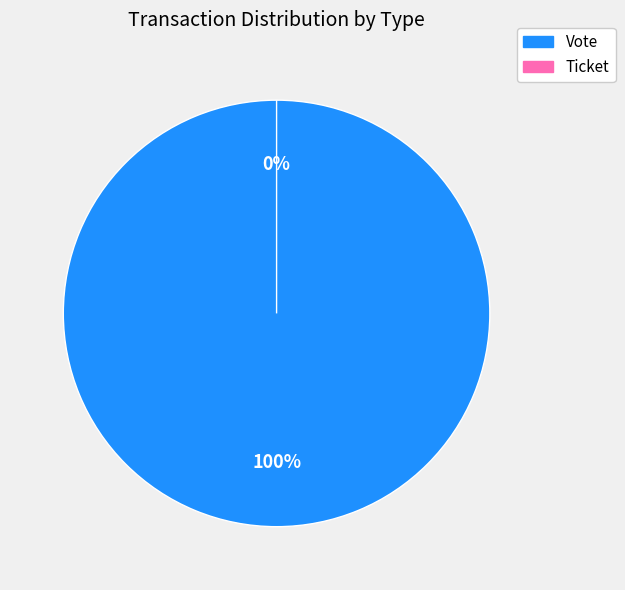

What is the majority slice?

Vote